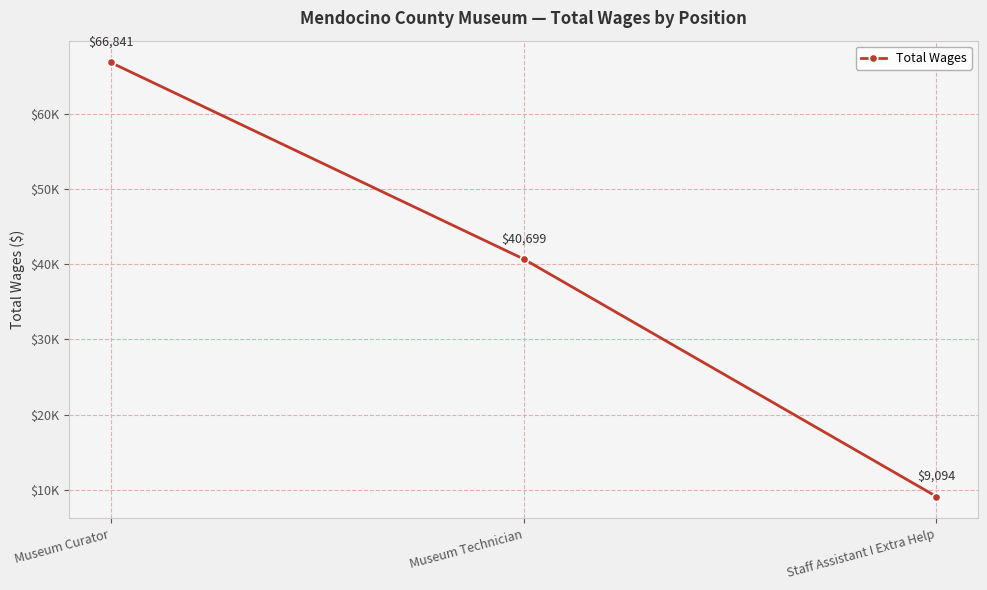

What is the change in value from Museum Technician to Staff Assistant I Extra Help?

-31605